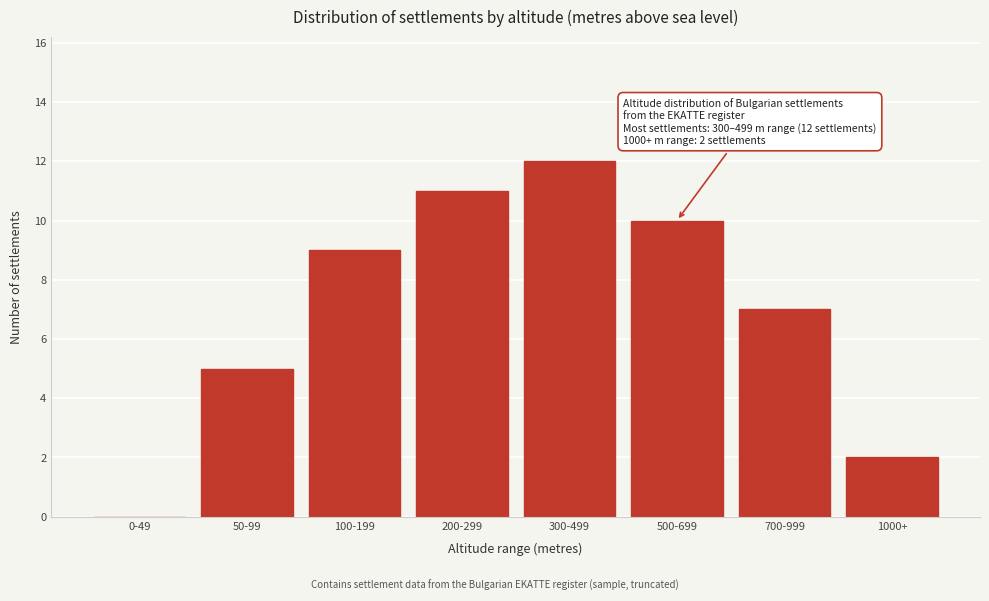

Reading left to right, list all the values displayed in this chart.

0-49=0	50-99=5	100-199=9	200-299=11	300-499=12	500-699=10	700-999=7	1000+=2